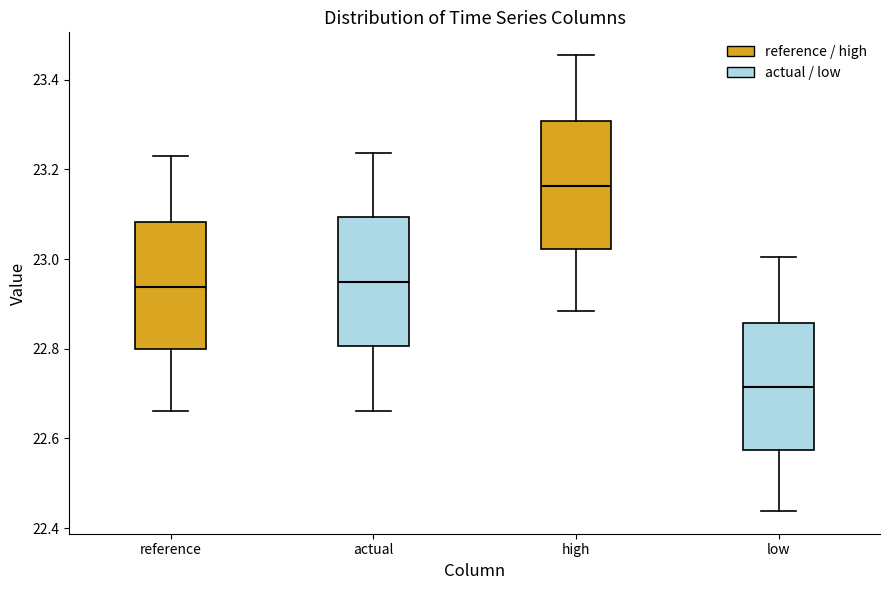

Where does the median line of the box for actual sit on the y-axis? The values are not printed on the chart, so give them approximately, as read against the axis.

22.94